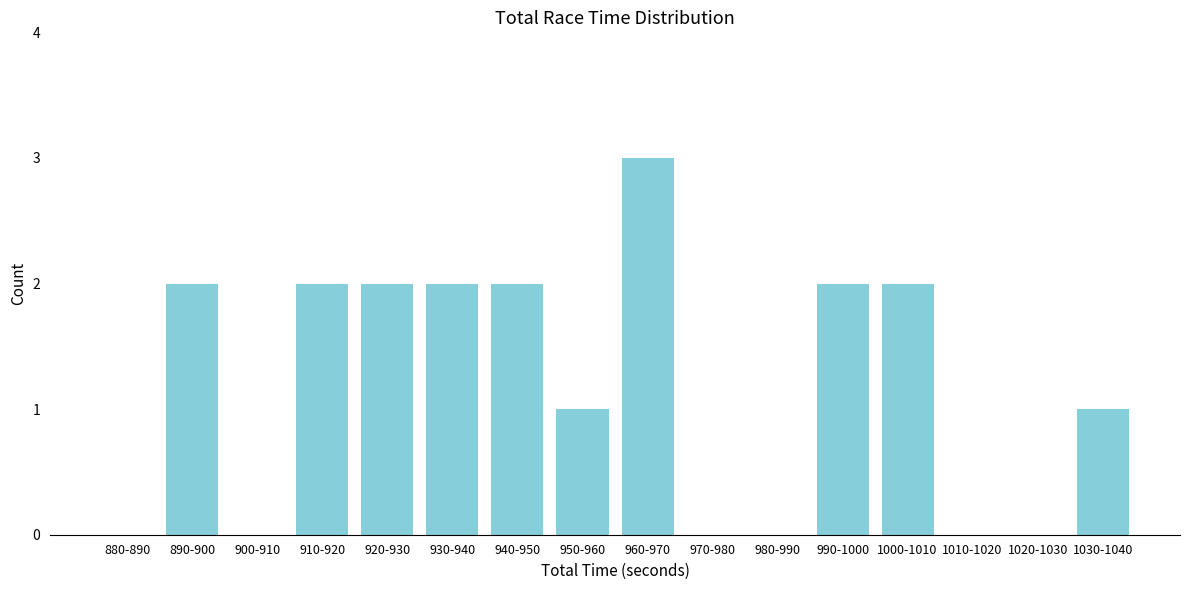

Reading right to left, what are all the values shown in this chart?

1030-1040=1	1020-1030=0	1010-1020=0	1000-1010=2	990-1000=2	980-990=0	970-980=0	960-970=3	950-960=1	940-950=2	930-940=2	920-930=2	910-920=2	900-910=0	890-900=2	880-890=0